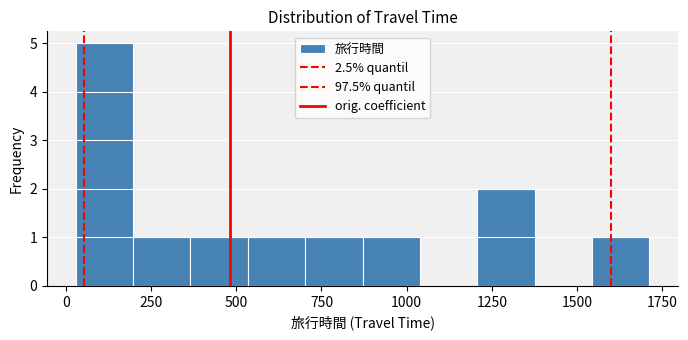

Read against the x-axis, roughly where is the centre of the tallest bar?

100